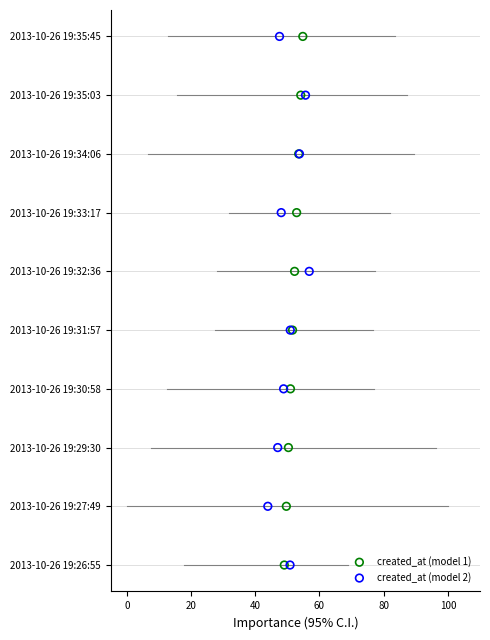

What are all the series names shown in the legend?

created_at (model 1), created_at (model 2)